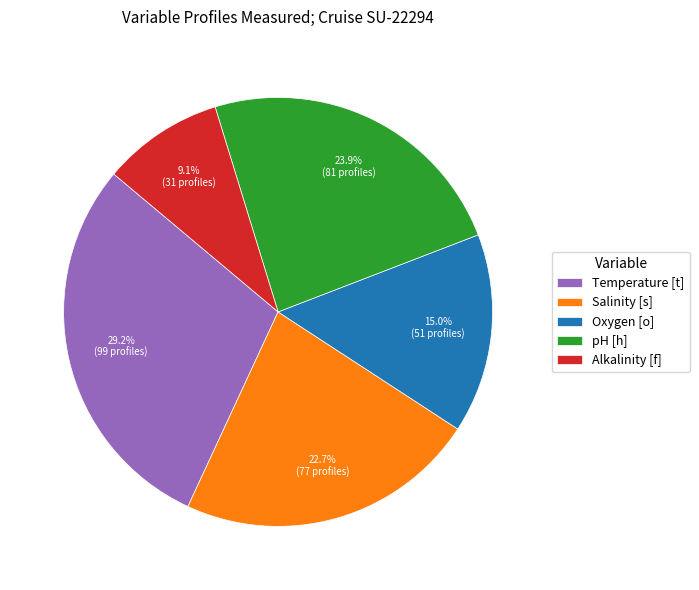

Does Temperature [t] represent more than half of the total?

No